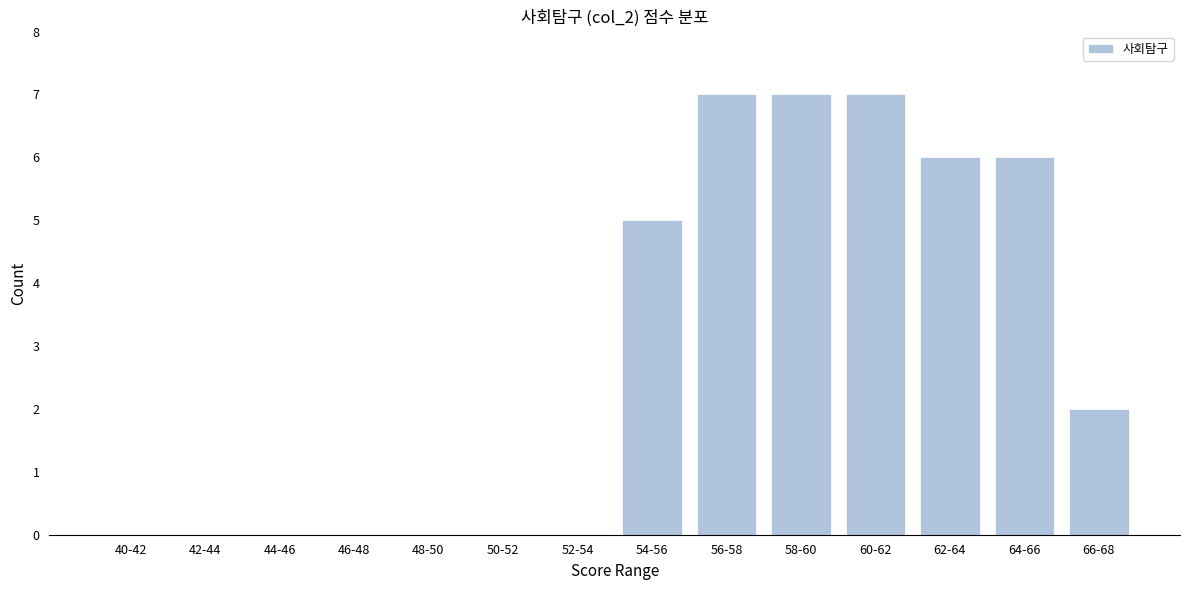

Reading left to right, list all the values displayed in this chart.

40-42=0	42-44=0	44-46=0	46-48=0	48-50=0	50-52=0	52-54=0	54-56=5	56-58=7	58-60=7	60-62=7	62-64=6	64-66=6	66-68=2